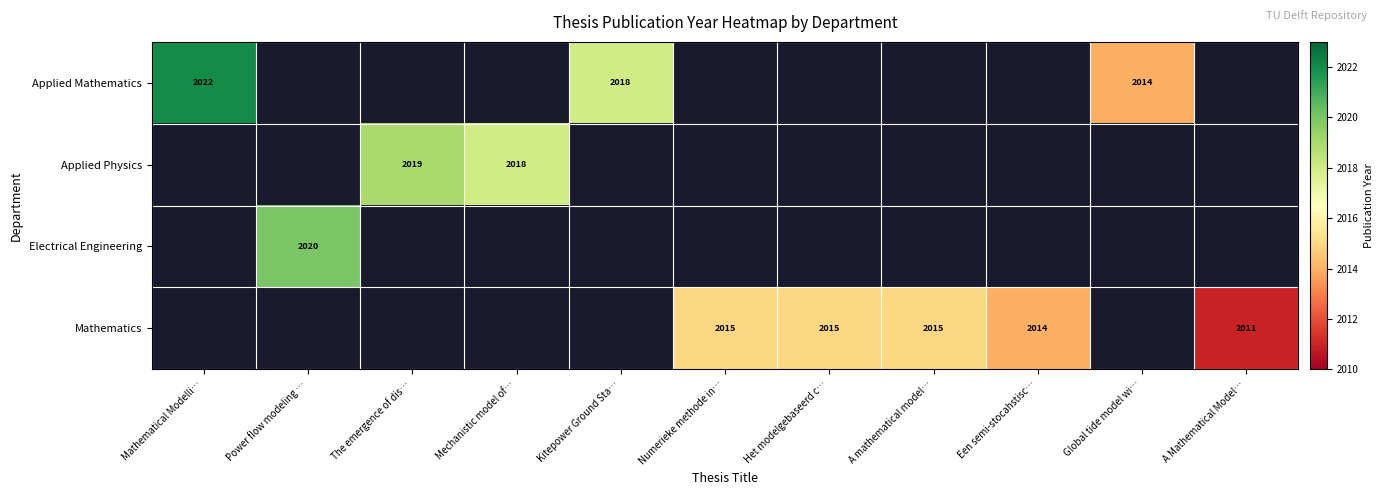

The value of Applied Mathematics at Kitepower Ground Sta… is 2018. True or false?

True